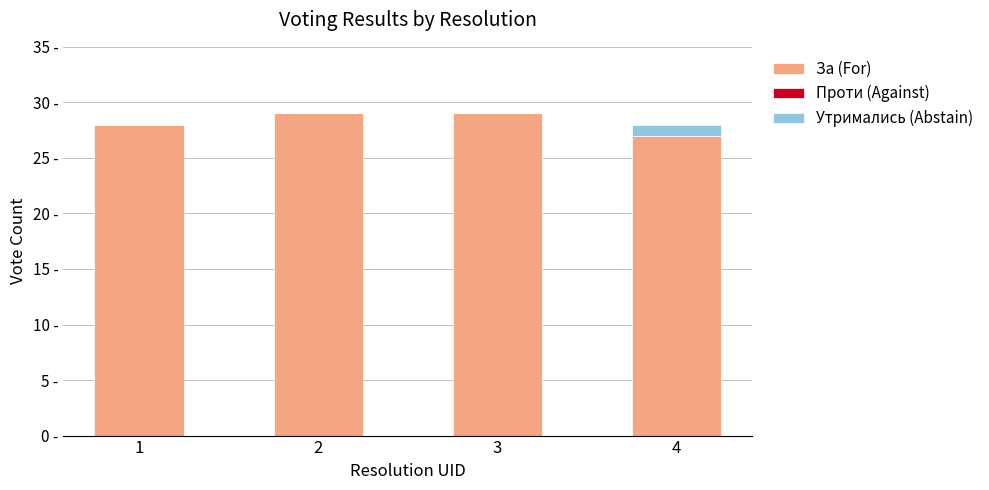

Are the bars grouped side by side (vs. stacked)?

No